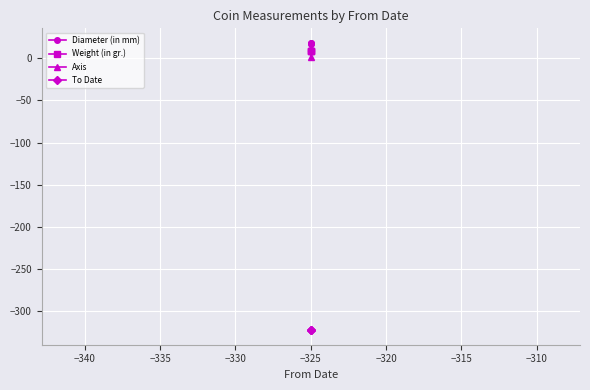

At which label does Weight (in gr.) reach its peak?

−325